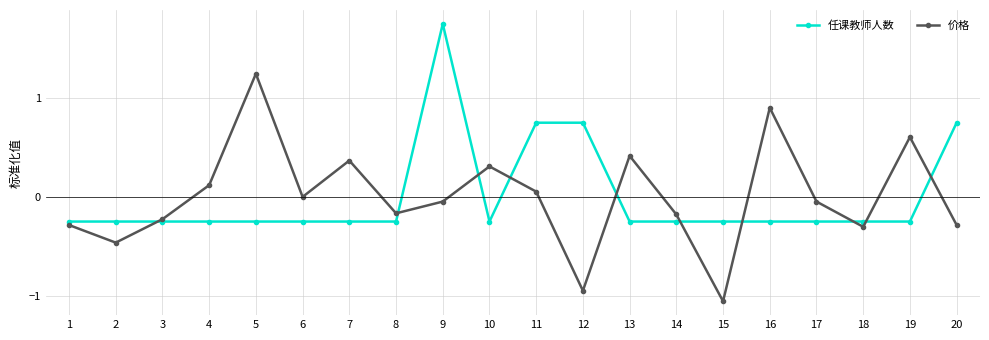

Where is the first local maximum for 价格?

5